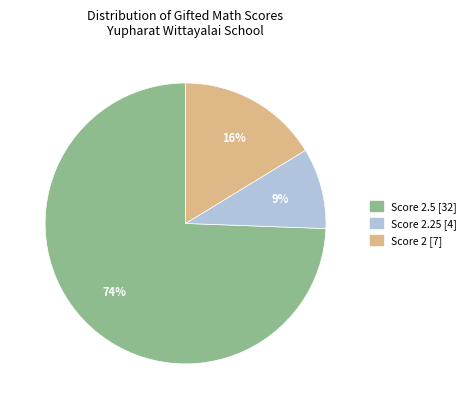

How many slices are in this pie chart?

3